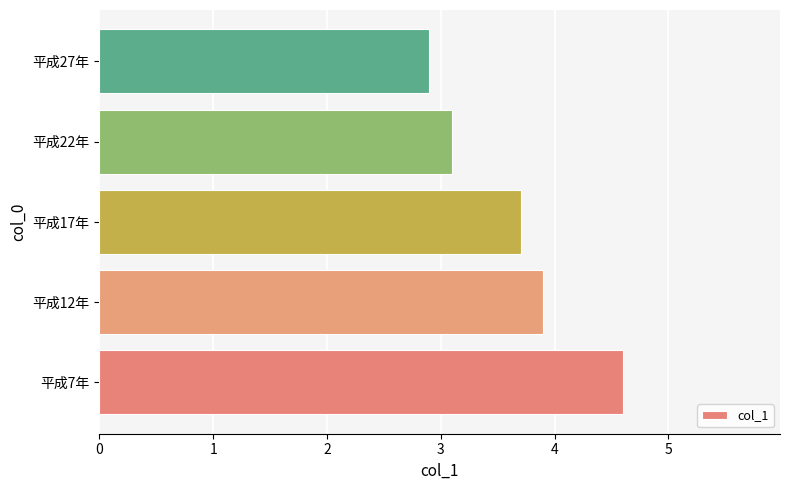

What is the greatest value displayed?

4.6